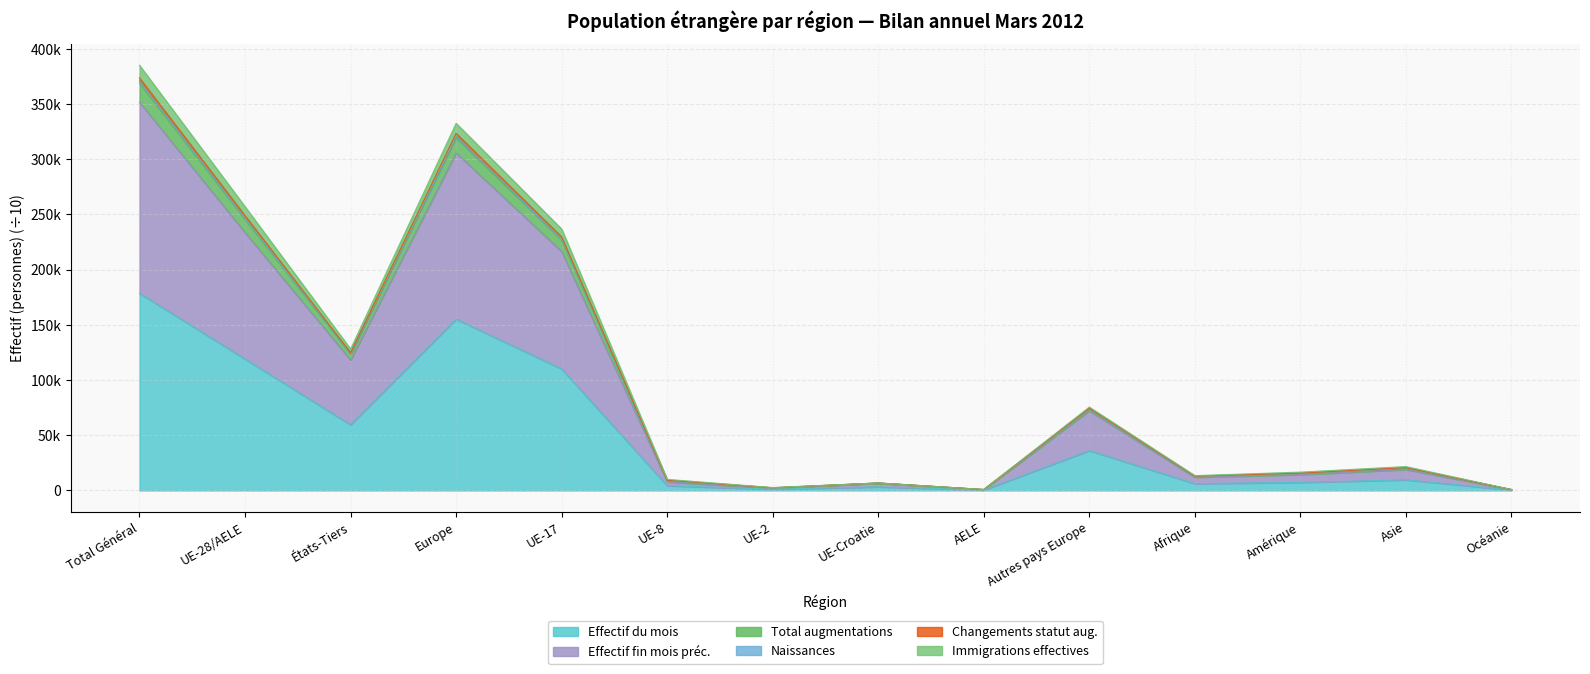

Which category has the highest value in the Immigrations effectives series?

Total Général